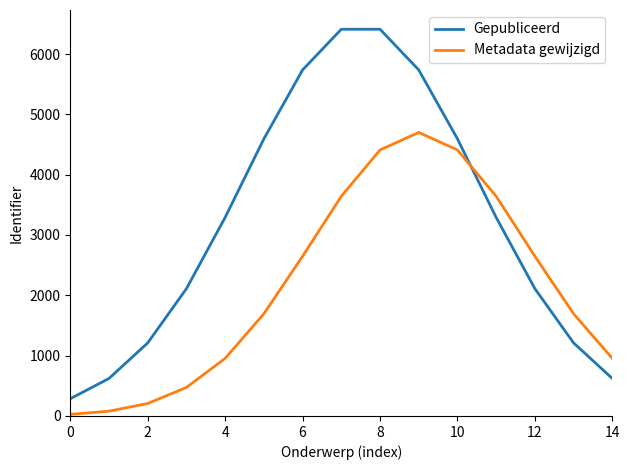

Is this an area chart (filled region under the line)?

No